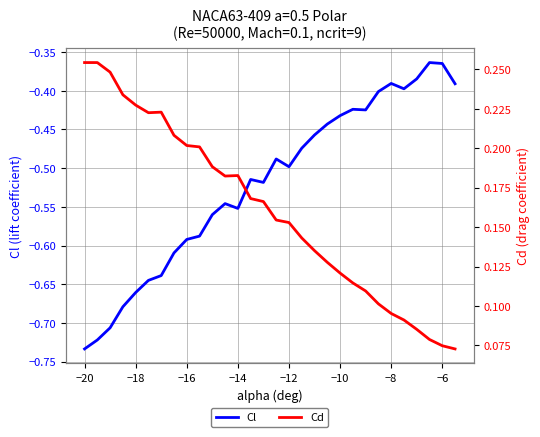

List the series in order of their overall mean, lowest first.

Cl, Cd